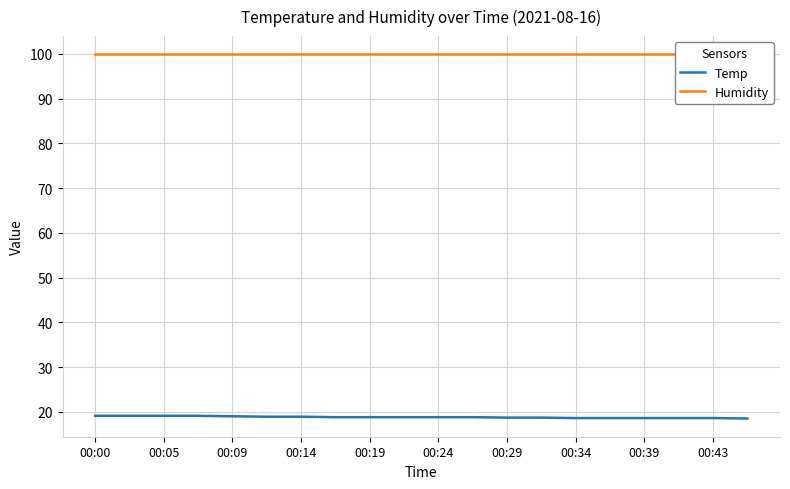

Is it true that Temp equals 18.6 at 00:39?

True